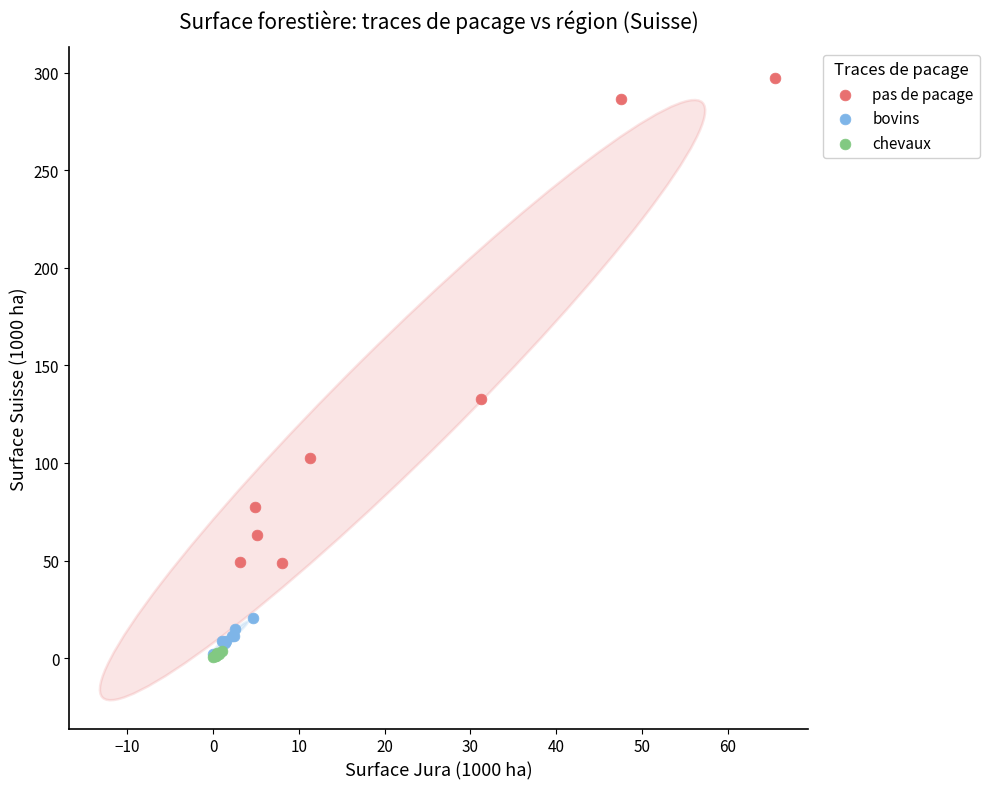

What are all the series names shown in the legend?

pas de pacage, bovins, chevaux